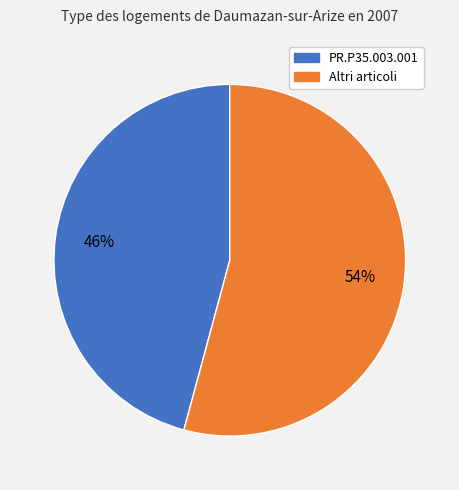

Count the number of slices in the pie.

2